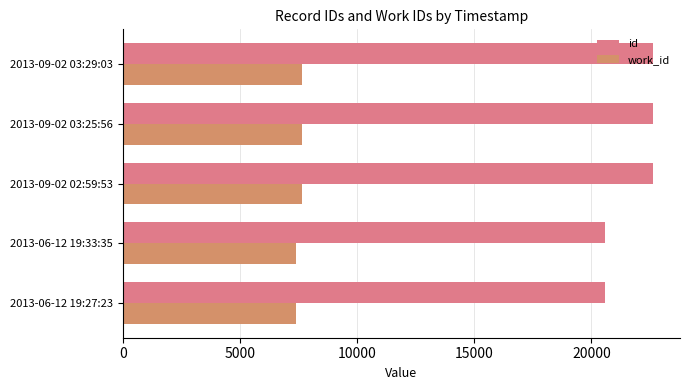

What is the minimum value for id?

20586